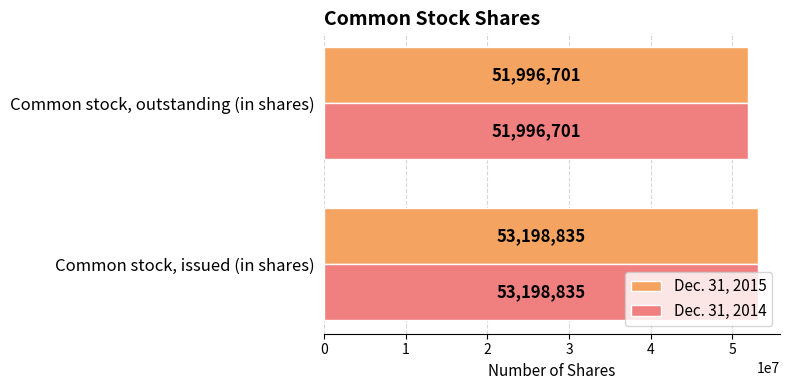

Which category has the lowest value across all series?

Common stock, outstanding (in shares)